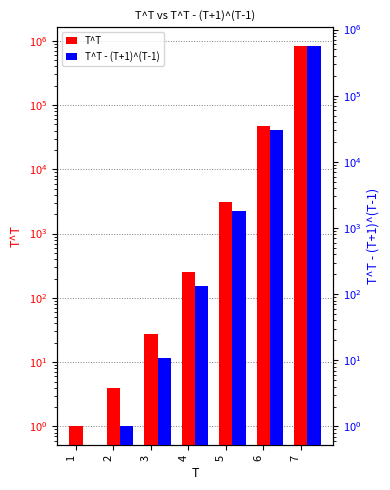

Which has a higher value, 2 or 4?

4